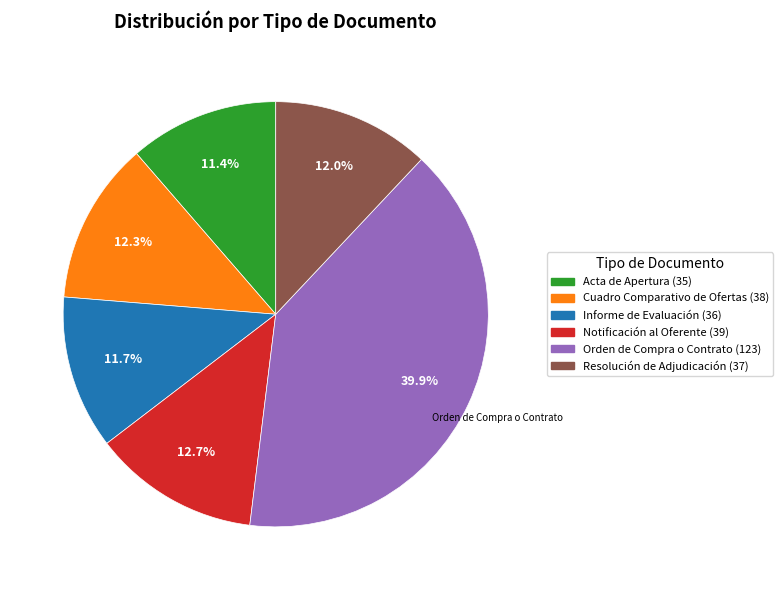

True or false: Notificación al Oferente accounts for 1% of the total.

False